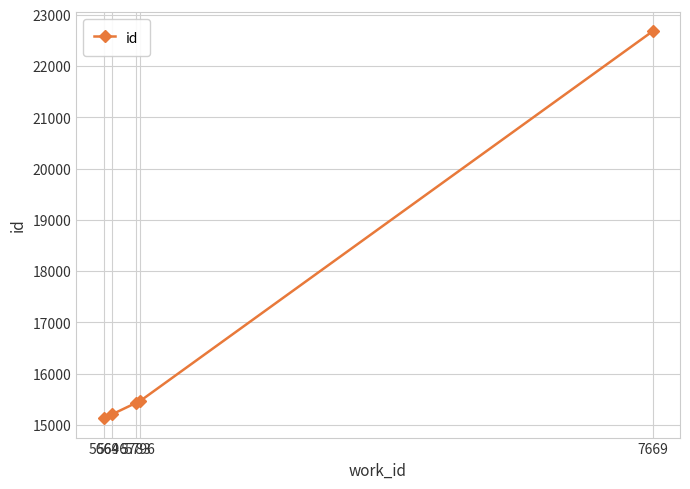

The chart shows a value of 15128 at 5664. True or false?

True